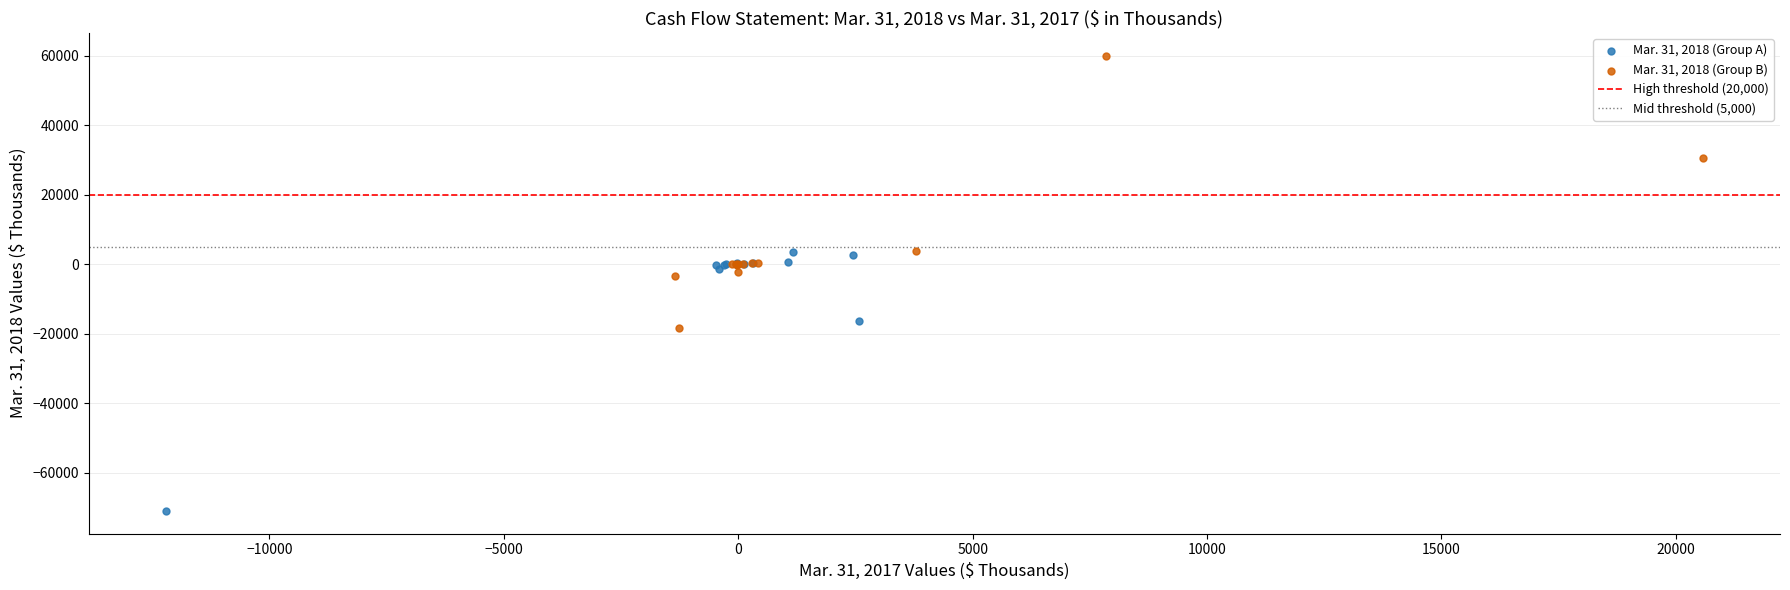

Which series contains the lowest Y value?

Mar. 31, 2018 (Group A)